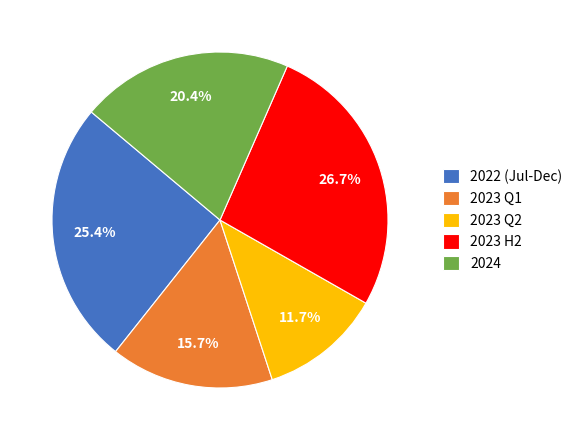

Is 2023 Q1 the majority of the pie?

No